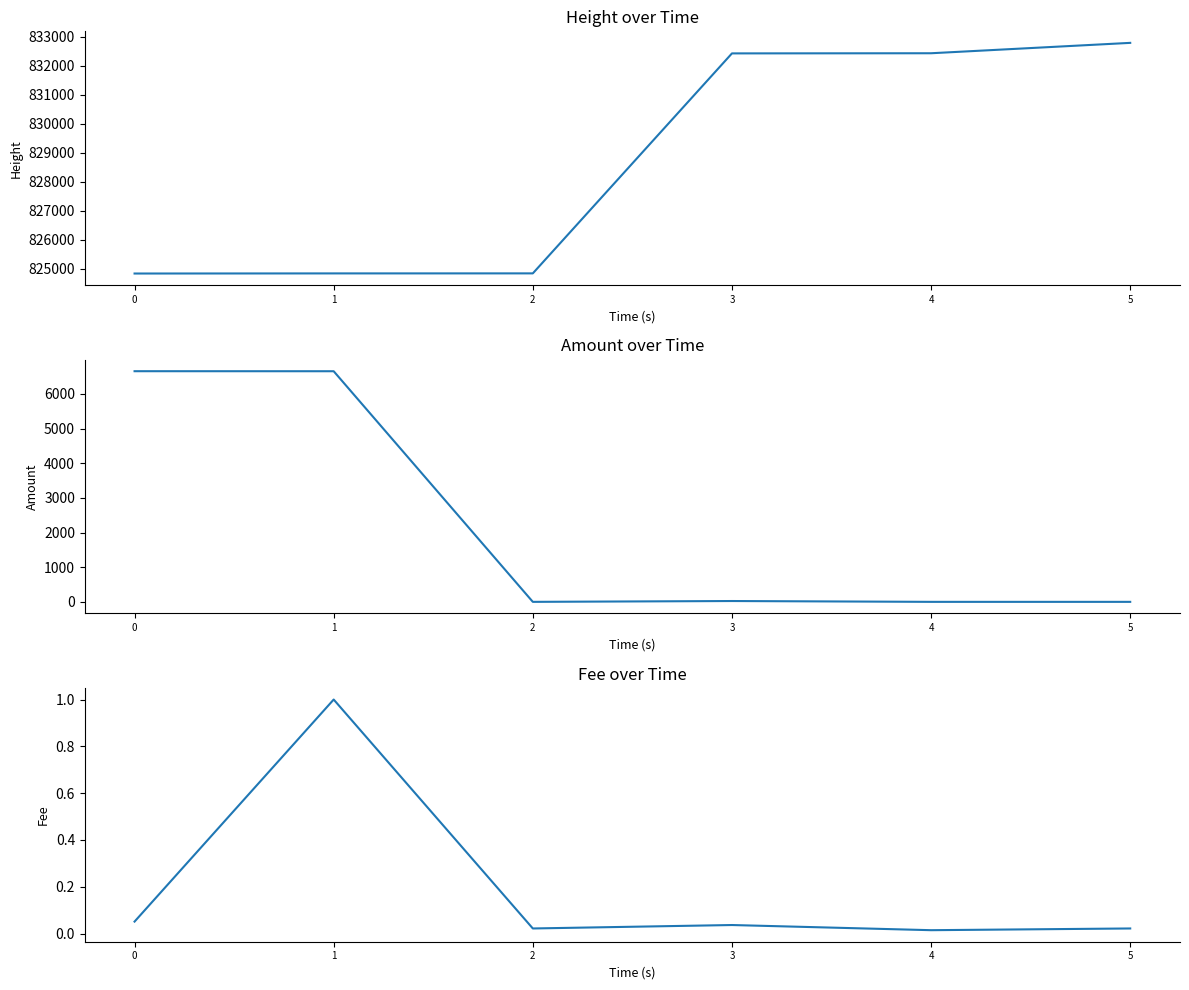

What is the value of the Amount point at the 2nd from the left?

6655.5